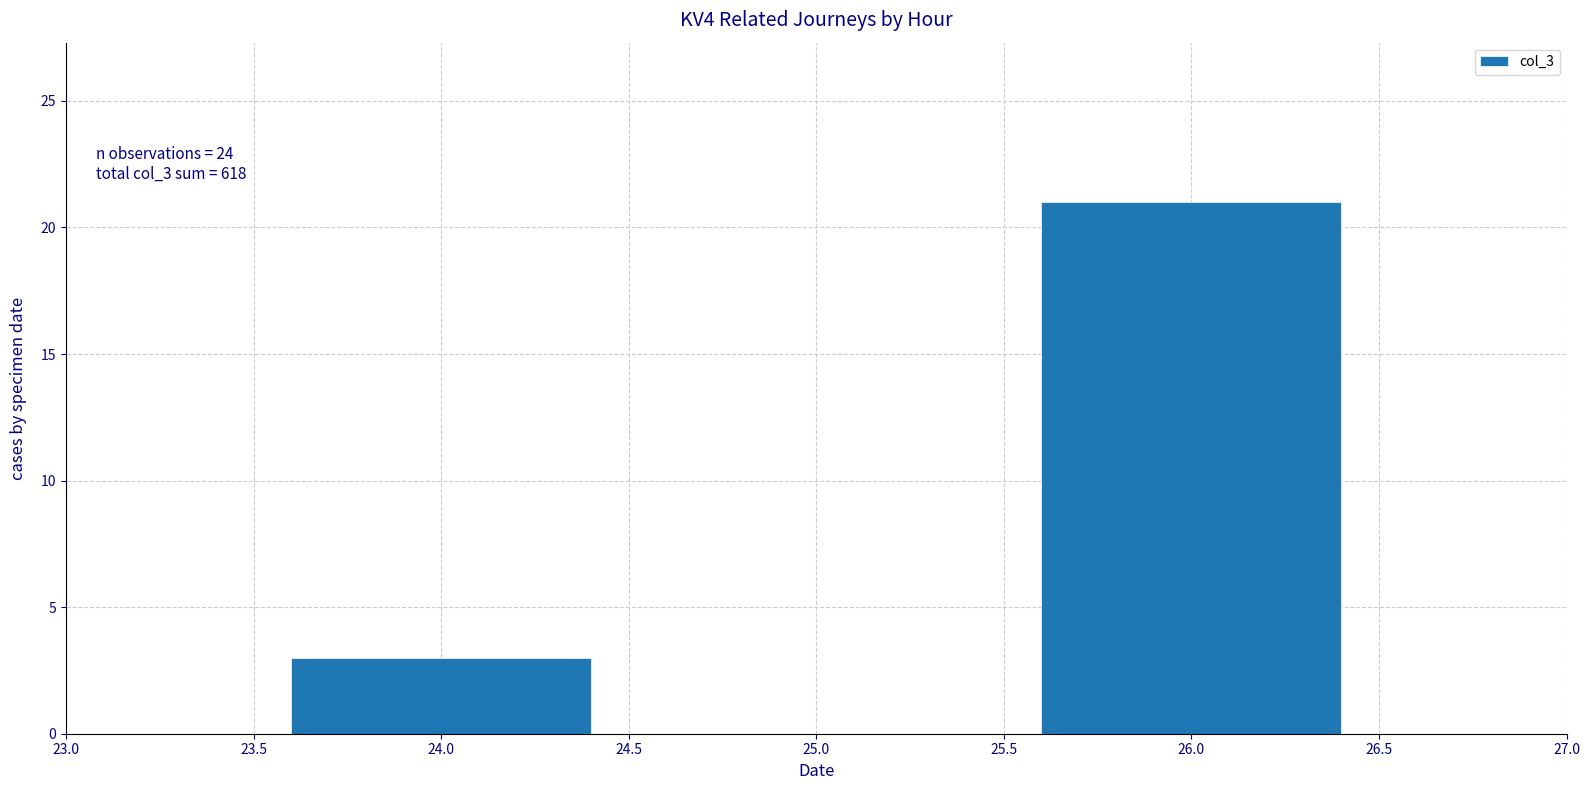

Reading right to left, what are all the values shown in this chart?

21	3